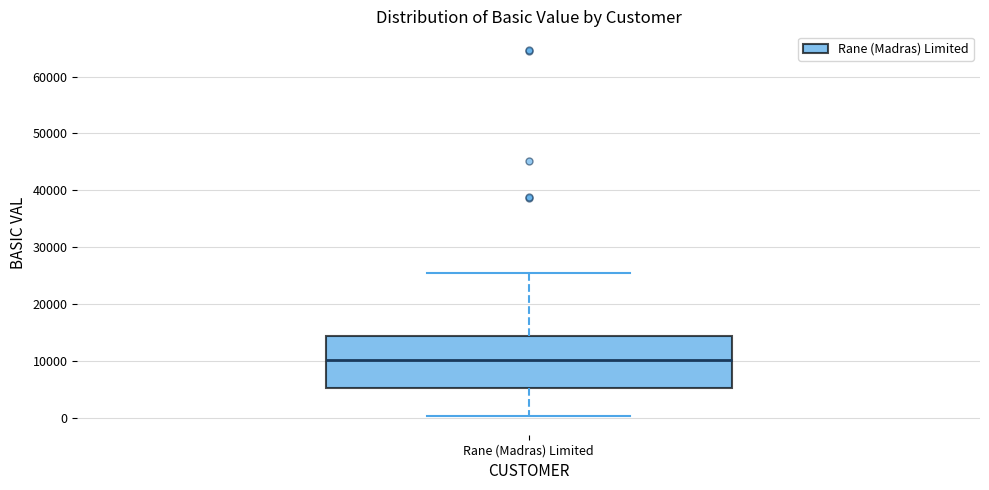

Where does the upper whisker of the box for Rane (Madras) Limited end on the y-axis? The values are not printed on the chart, so give them approximately, as read against the axis.

25000